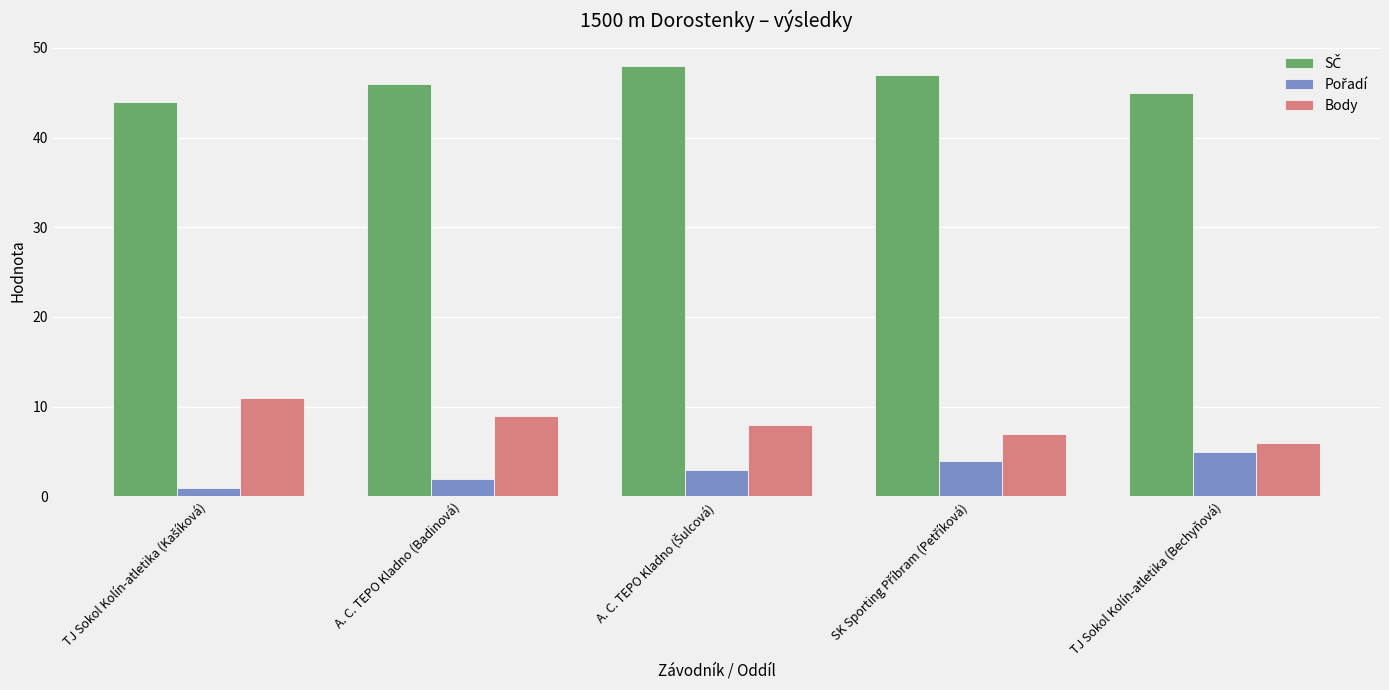

What is the total value across all series at TJ Sokol Kolín-atletika (Bechyňová)?

56